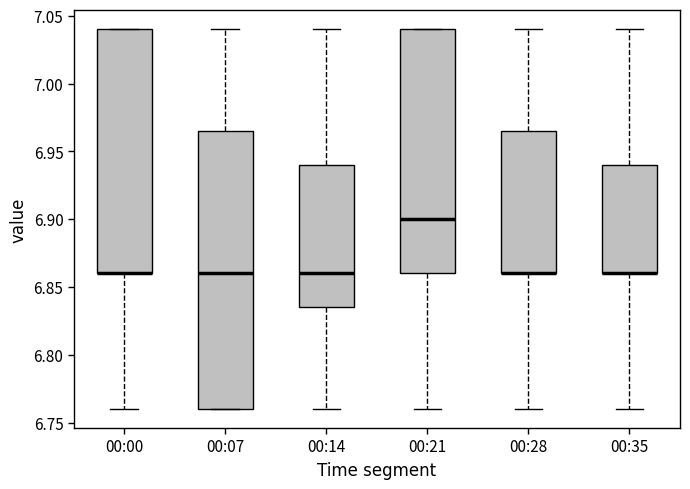

Reading left to right, transcribe this box plot: for each box, give where its median line is, the range the box spans, and where its two whiskers end, as read against the y-axis. The values are not printed on the chart, so give them approximately, as read against the axis.

00:00: median 6.860 (drawn on the box's lower edge), box 6.860 to 7.040, whiskers 6.760 to 7.040
00:07: median 6.860, box 6.760 to 6.965, whiskers 6.760 to 7.040
00:14: median 6.860, box 6.835 to 6.940, whiskers 6.760 to 7.040
00:21: median 6.900, box 6.860 to 7.040, whiskers 6.760 to 7.040
00:28: median 6.860 (drawn on the box's lower edge), box 6.860 to 6.965, whiskers 6.760 to 7.040
00:35: median 6.860 (drawn on the box's lower edge), box 6.860 to 6.940, whiskers 6.760 to 7.040